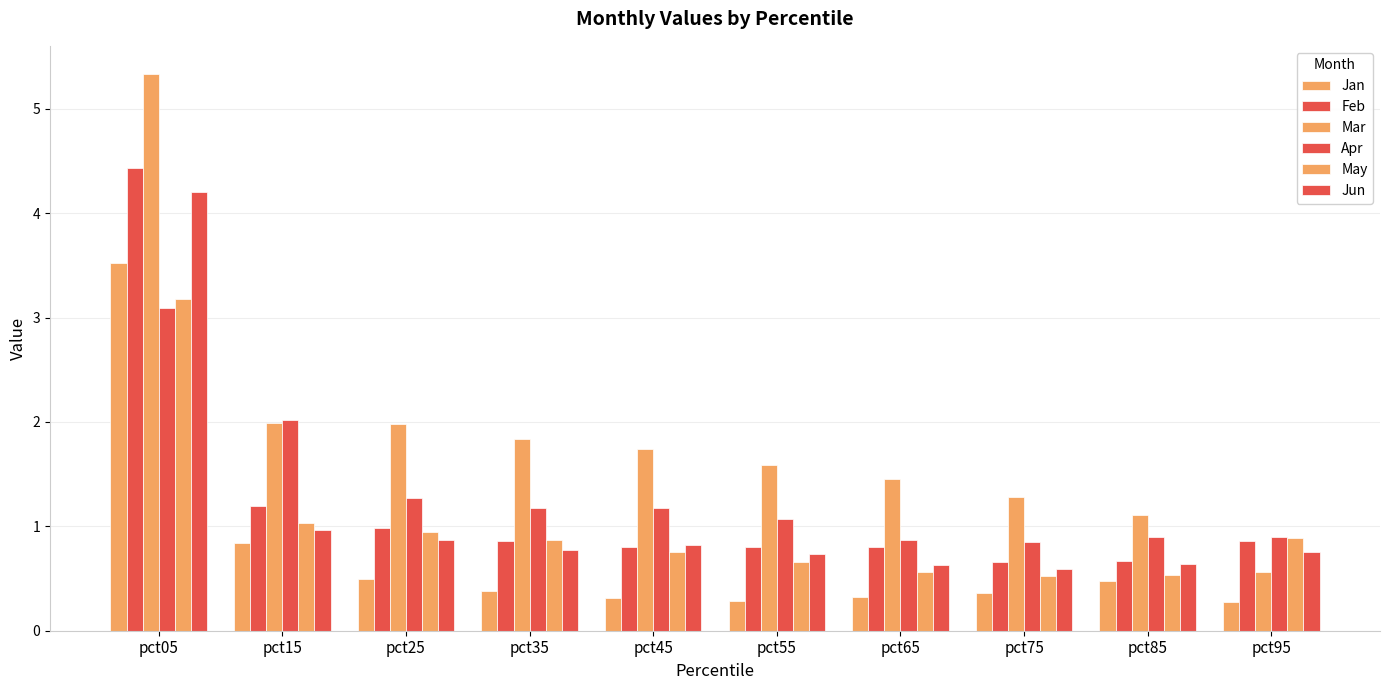

The Feb series shows 0.7 at pct15. True or false?

False